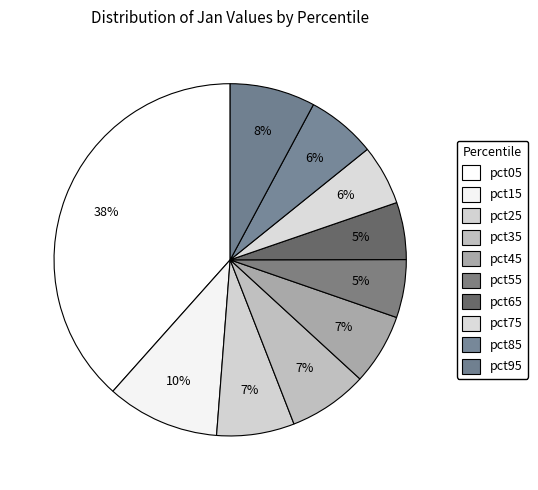

What percentage is NOT represented by pct45?

93.5%